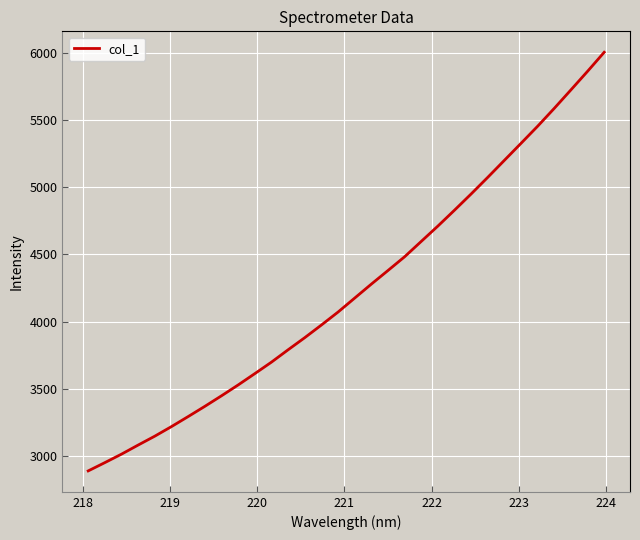

What is the maximum value shown in the chart?

6004.1